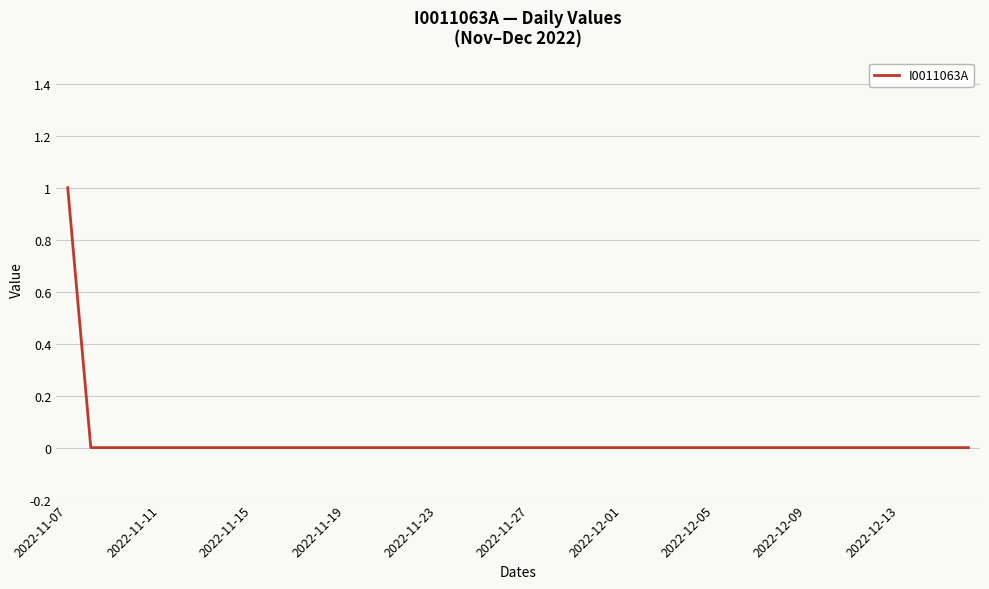

At which category does the chart reach its peak across all series?

2022-11-07